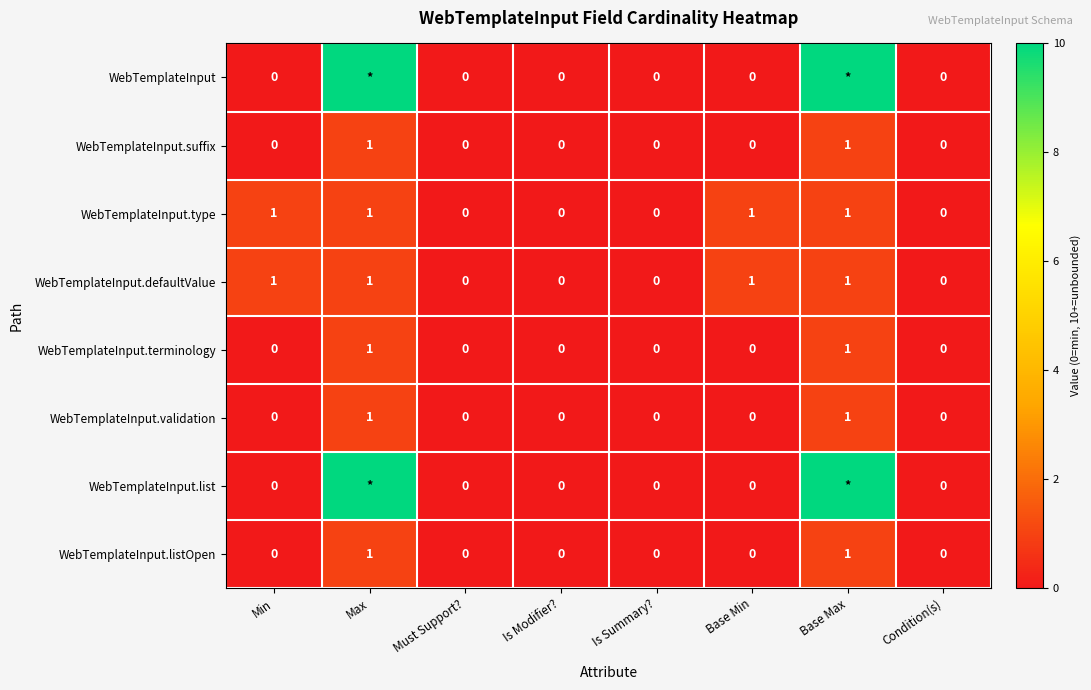

Is it true that WebTemplateInput.type equals 0 at Base Max?

False